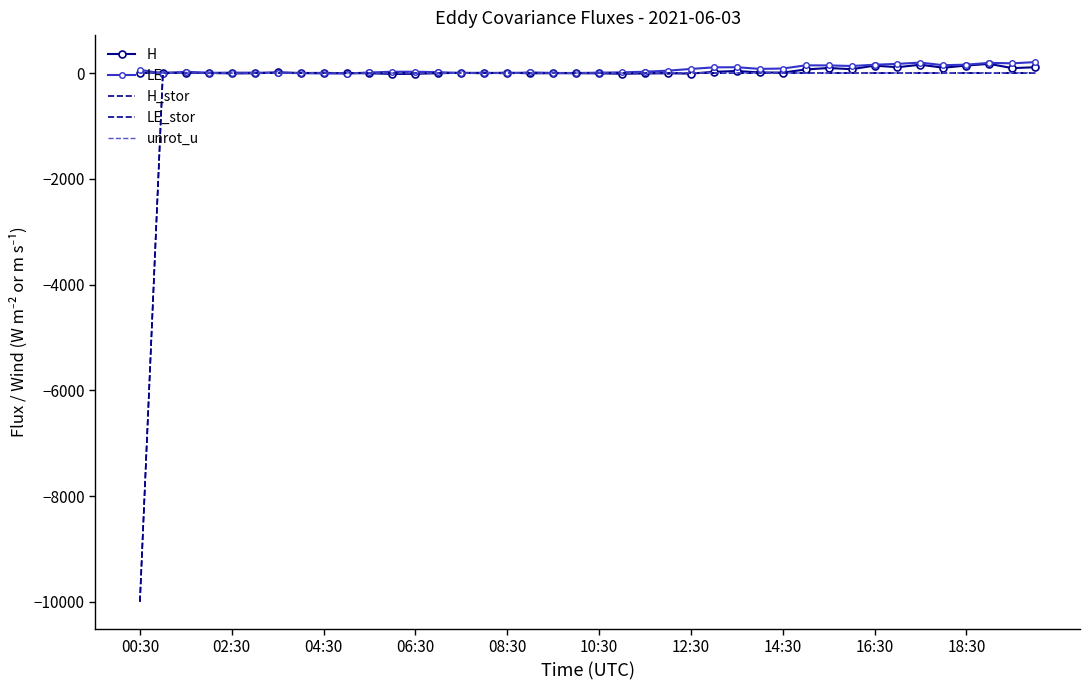

Where does the unrot_u series first go above 0?

00:30